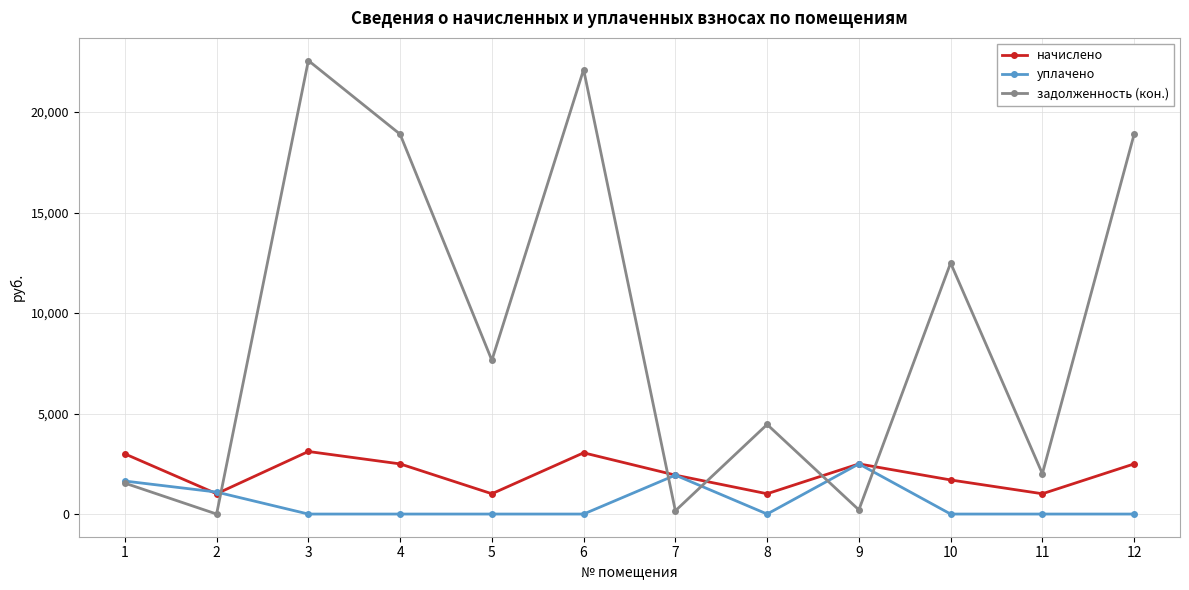

At which category does задолженность (кон.) reach its first local peak?

3